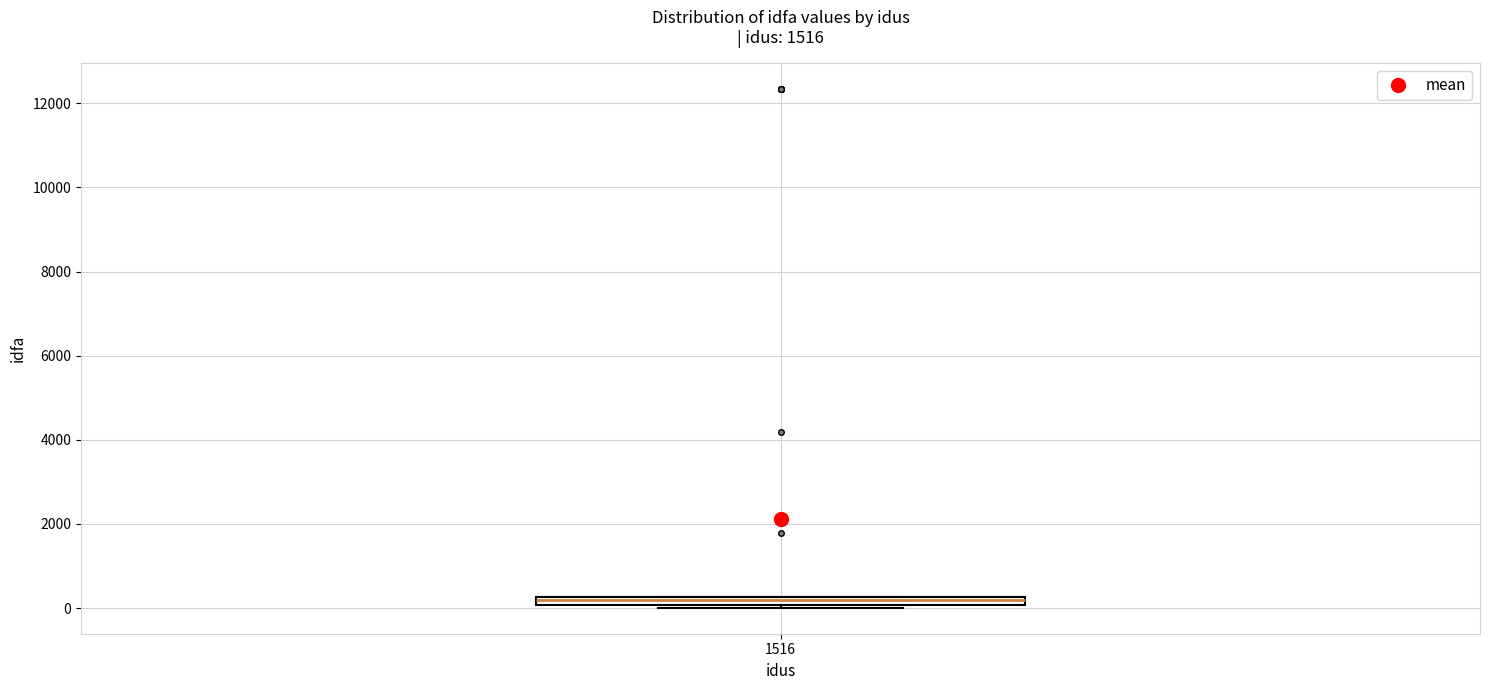

Where is the upper edge of the box at x = 1516 on the y-axis? The values are not printed on the chart, so give them approximately, as read against the axis.

200